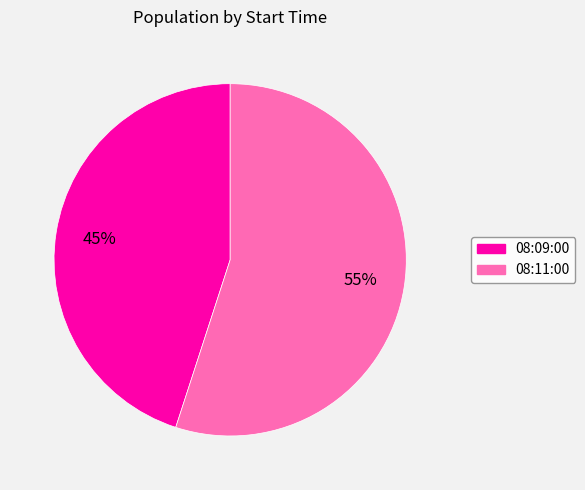

How many segments does this pie chart have?

2